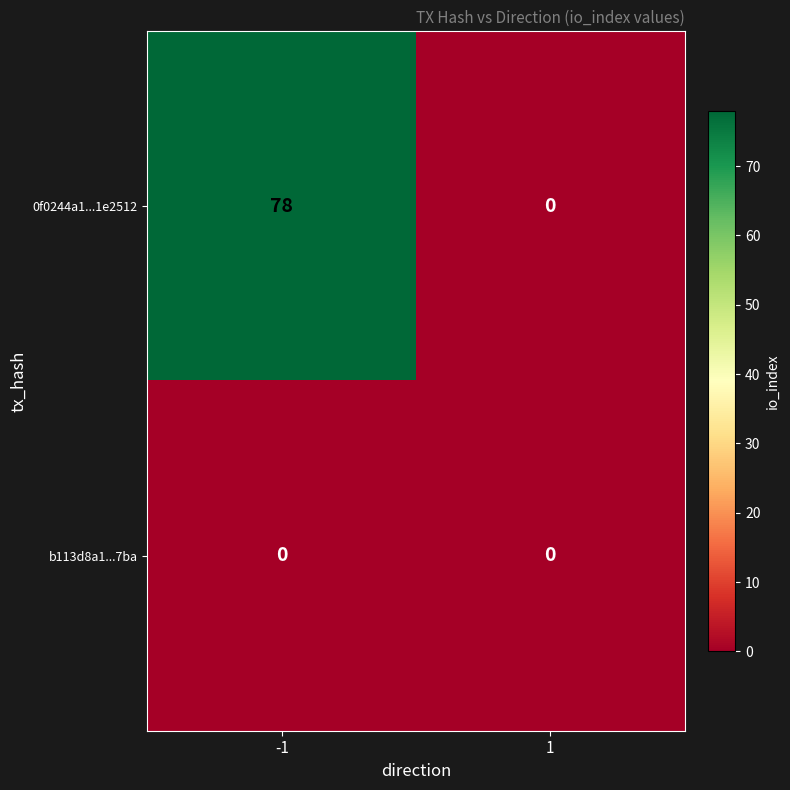

True or false: 0f0244a1...1e2512 has a value of 78 at -1.

True